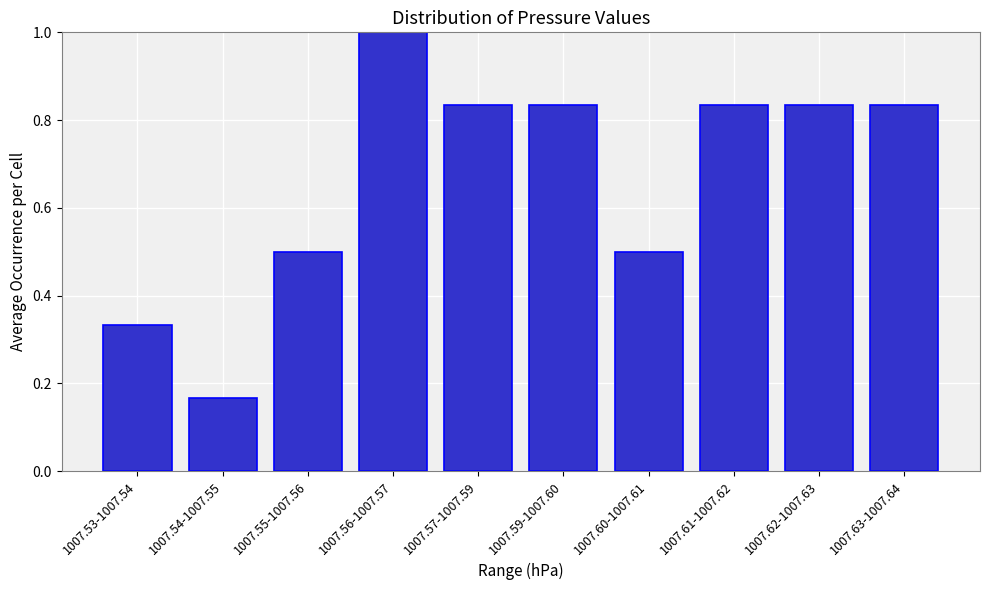

Which has a higher value, 1007.53-1007.54 or 1007.54-1007.55?

1007.53-1007.54